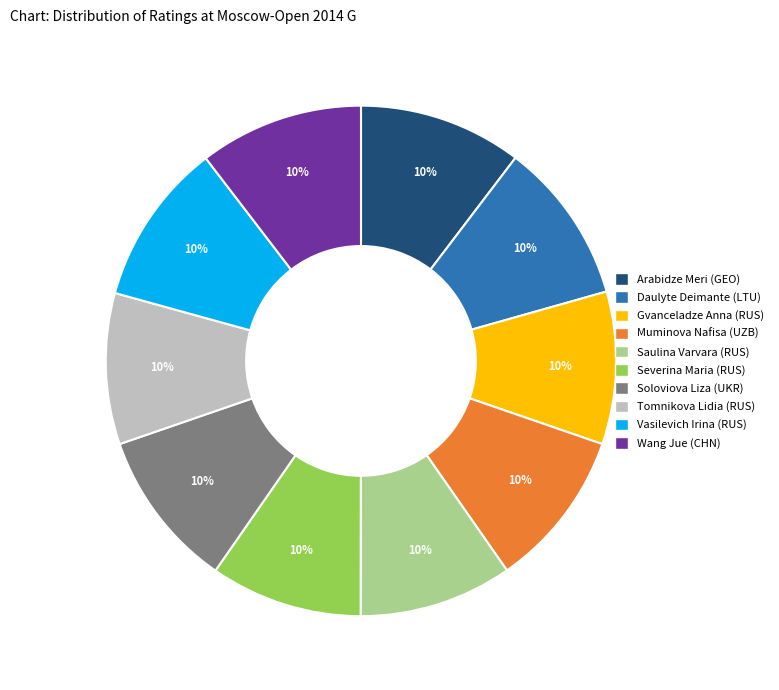

Approximately how many times larger is the value at Saulina Varvara (RUS) compared to Soloviova Liza (UKR)?

1.0